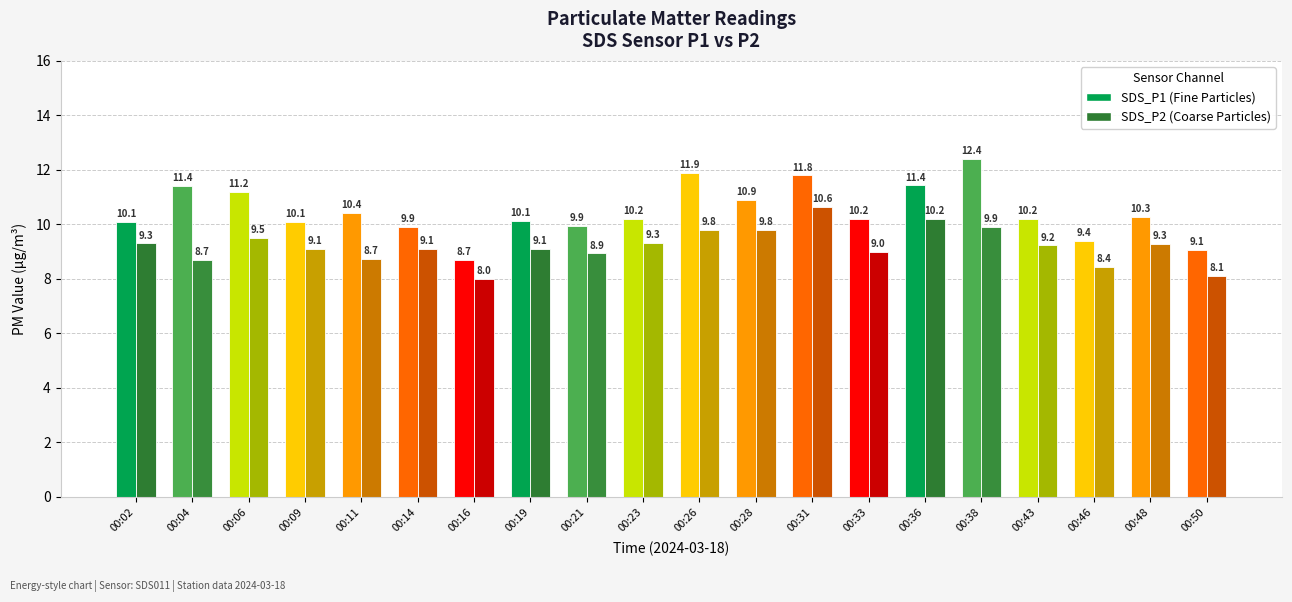

Which label corresponds to the smallest value in the chart?

00:16